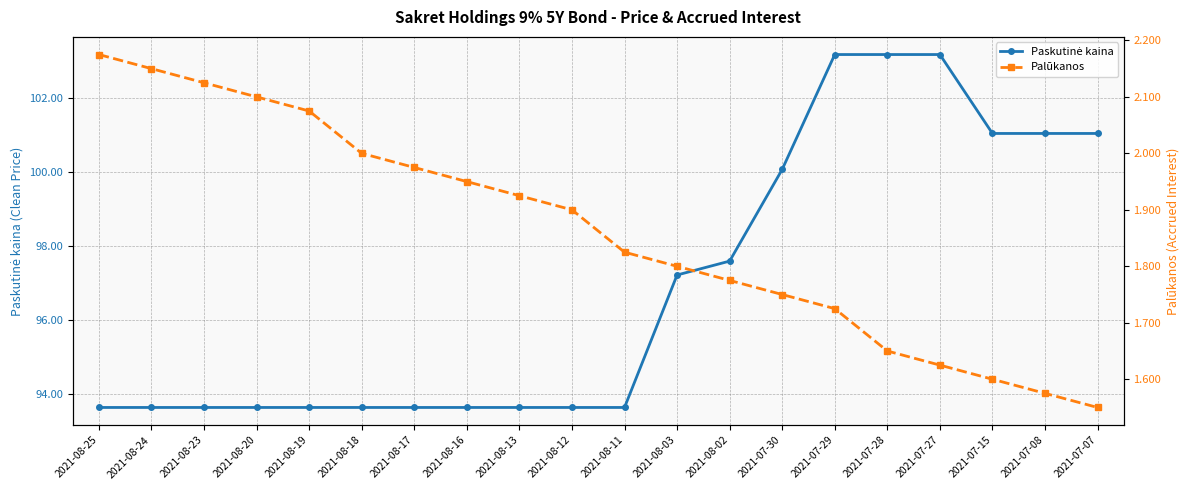

Is the value of Paskutinė kaina at 2021-08-11 greater than the value of Palūkanos at 2021-08-02?

Yes